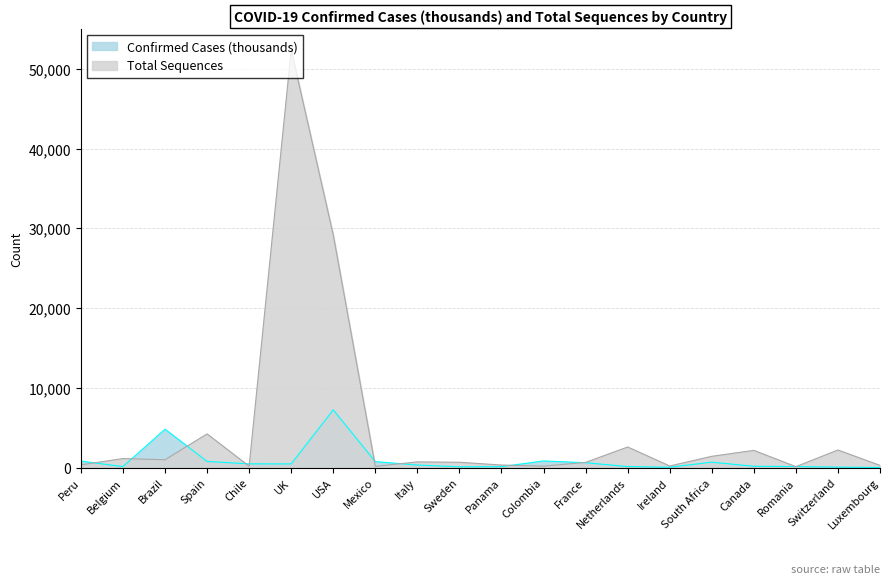

What is the maximum value shown in the chart?

52366.0